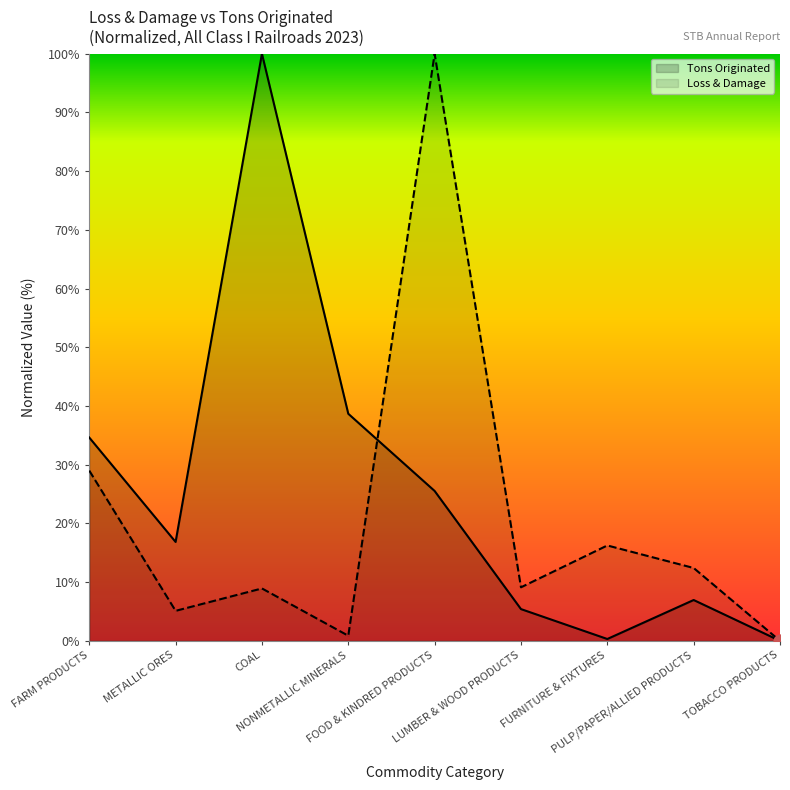

Which series has the largest Y range (max minus min)?

Loss & Damage